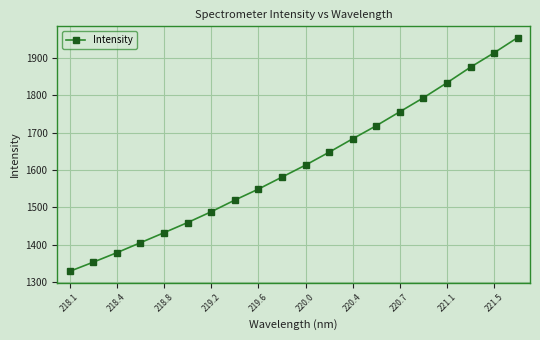

What is the minimum value shown in the chart?

1329.1